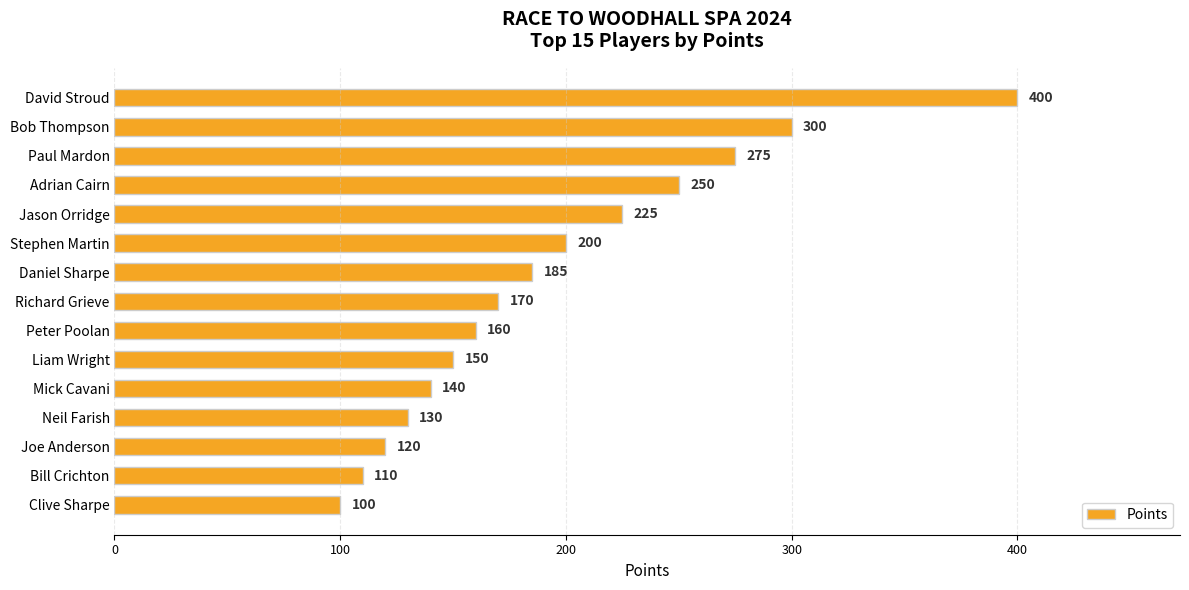

What is the ratio of the value at Stephen Martin to the value at Liam Wright?

1.3